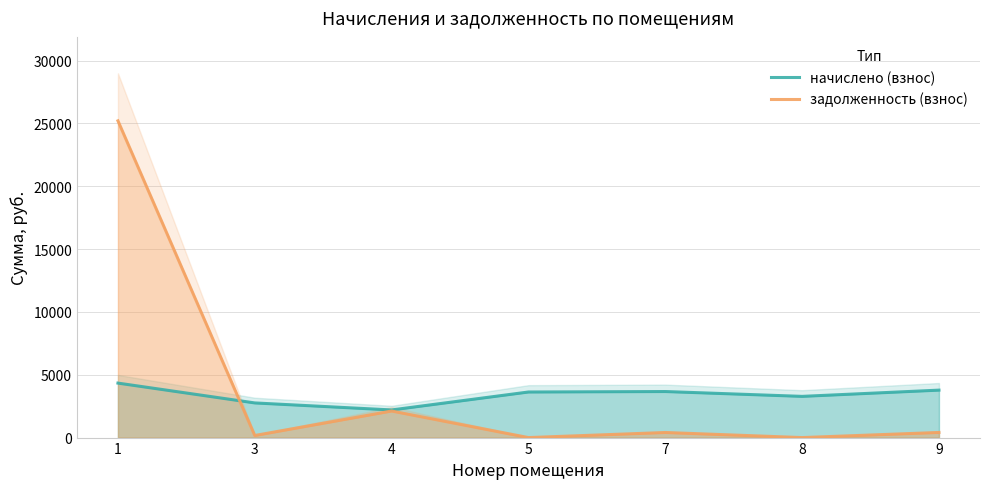

In задолженность (взнос), how many points are higher than both neighbors (excluding endpoints)?

2